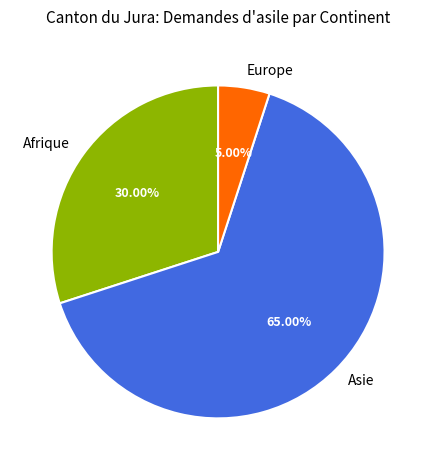

Is there a majority slice in this chart?

Yes